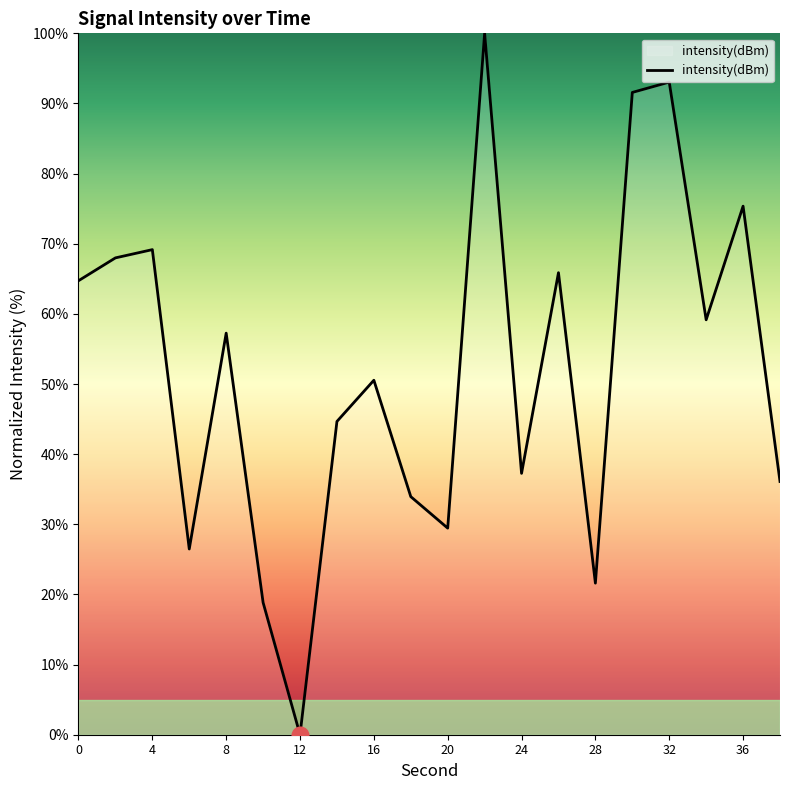

What is the maximum value shown in the chart?

100.0